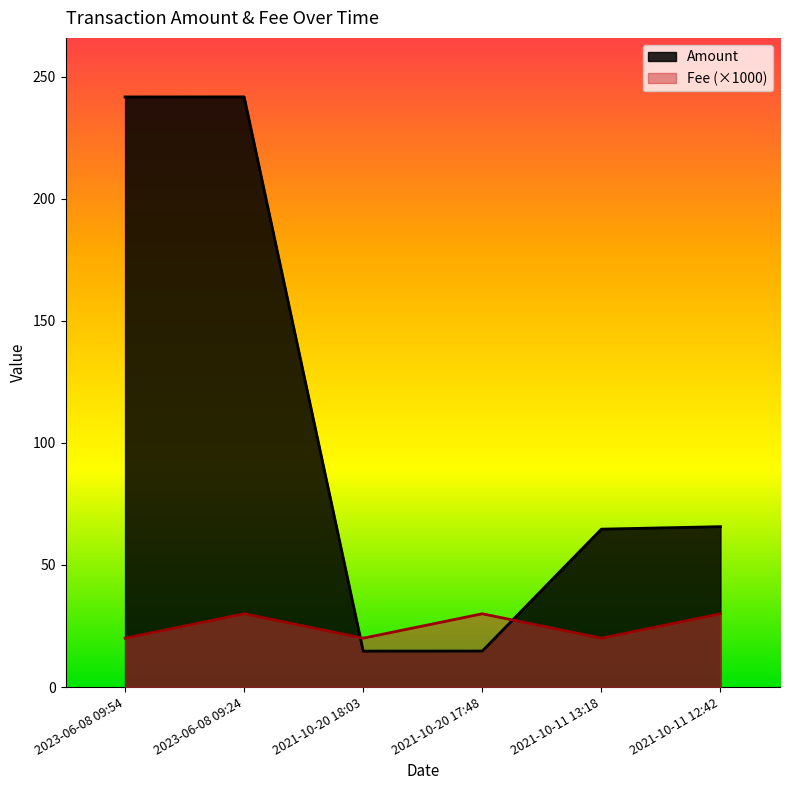

What is the label of the 6th point from the left?

2021-10-11 12:42